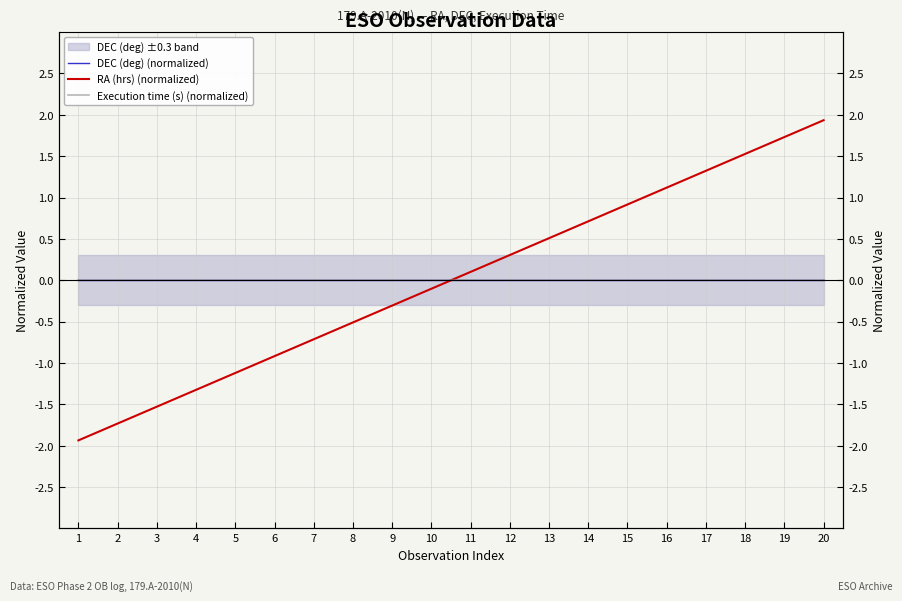

Is it true that RA (hrs) (normalized) equals -0.3 at 6?

False